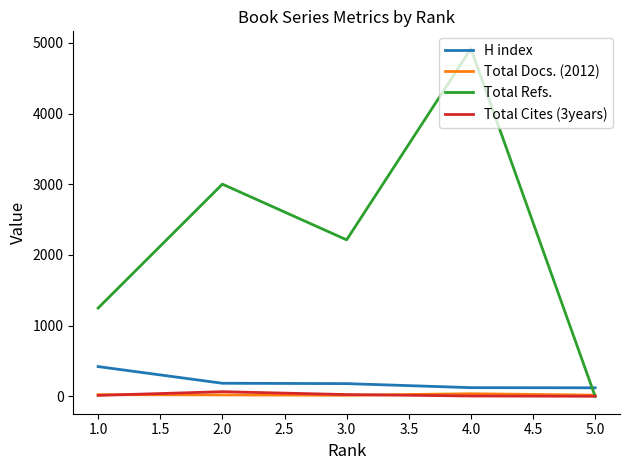

Which series has the largest total across all categories?

Total Refs.